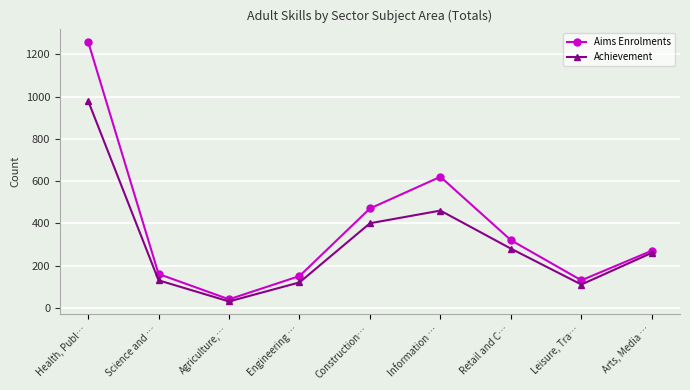

At which category does Achievement reach its first local peak?

Information …